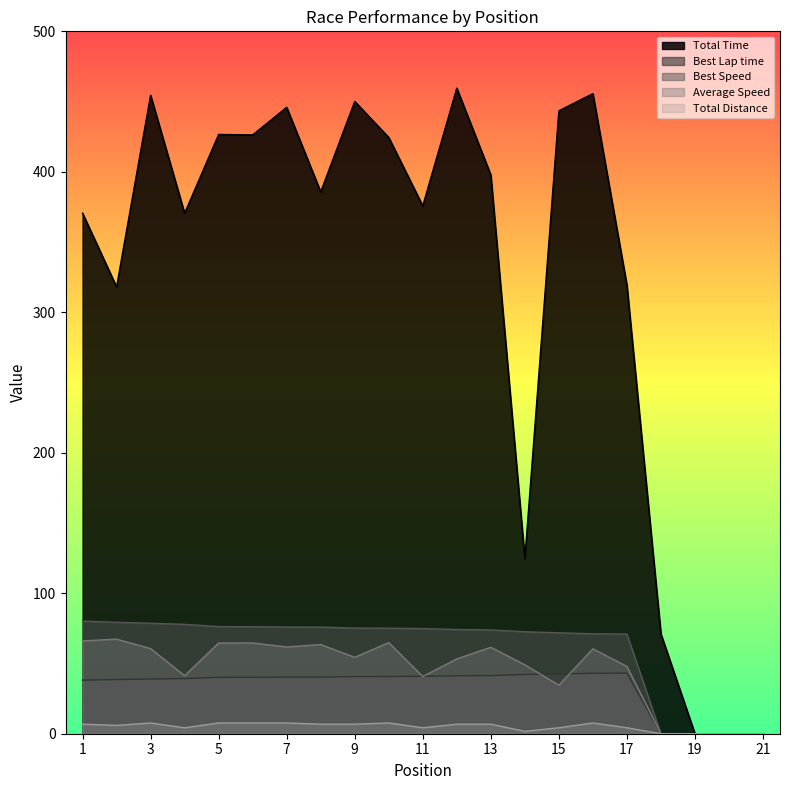

What are all the series names shown in the legend?

Total Time, Best Lap time, Best Speed, Average Speed, Total Distance